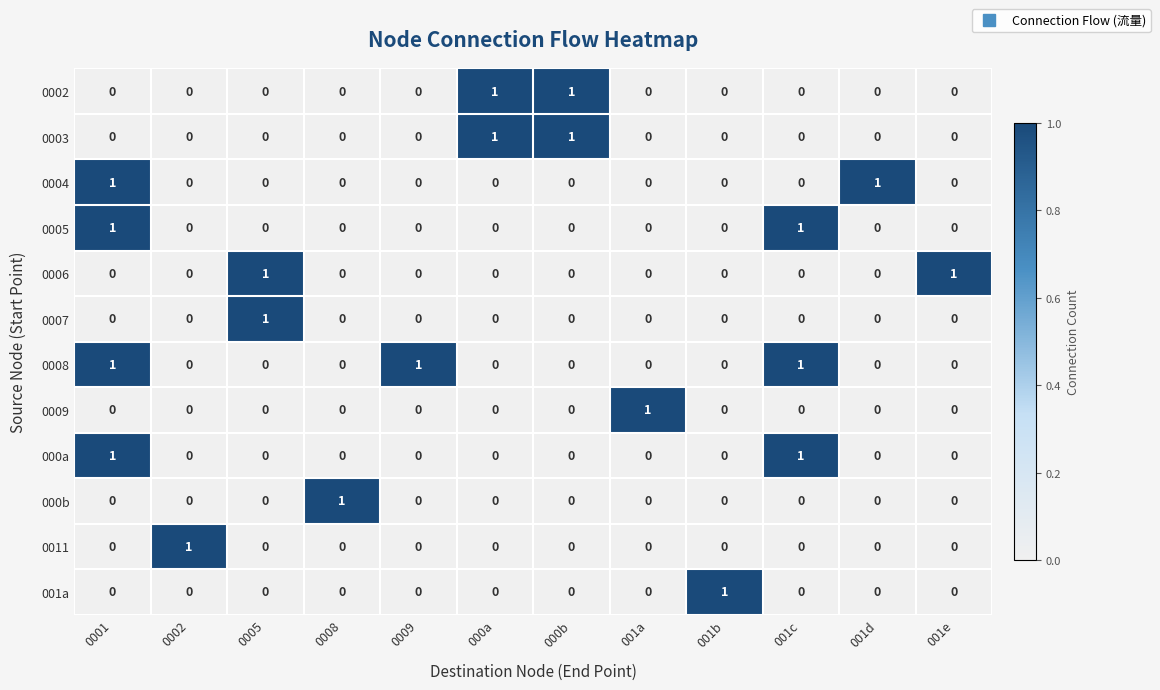

The value of 0011 at 0008 is -1. True or false?

False